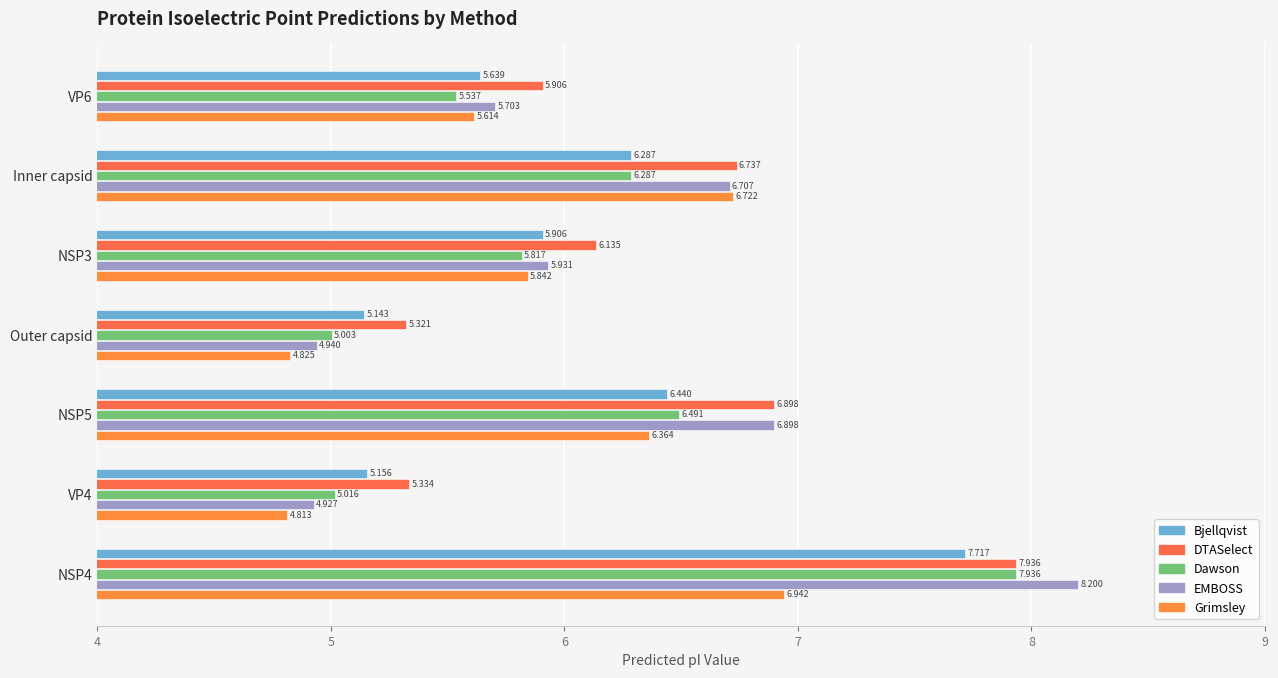

What is the value of the Dawson bar at the 3rd from the left?

5.8